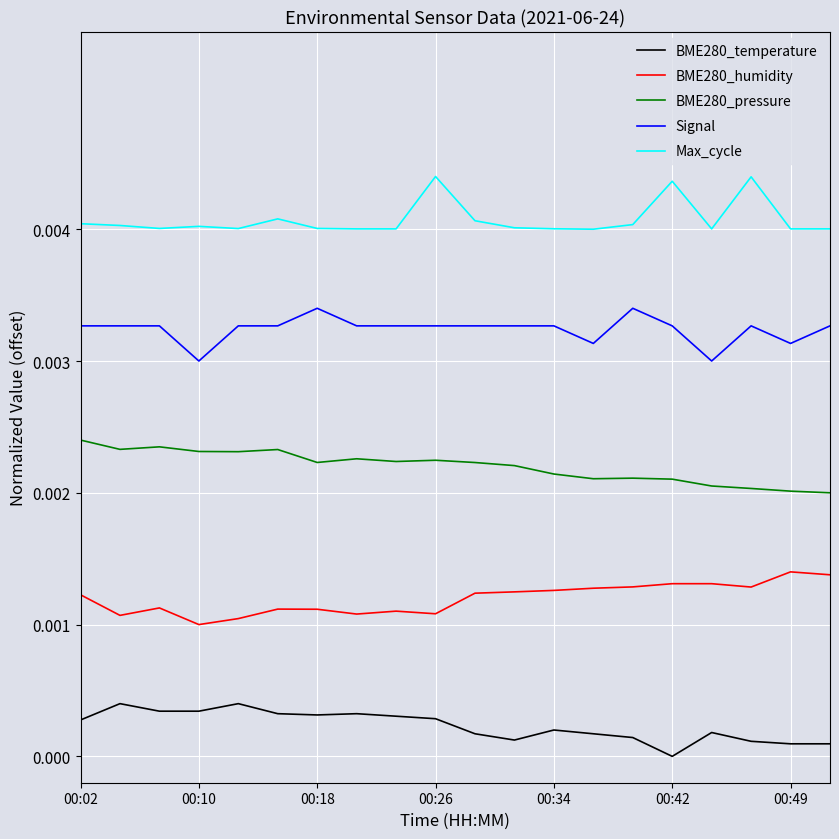

List the series in order of their peak value, lowest first.

BME280_temperature, BME280_humidity, BME280_pressure, Signal, Max_cycle